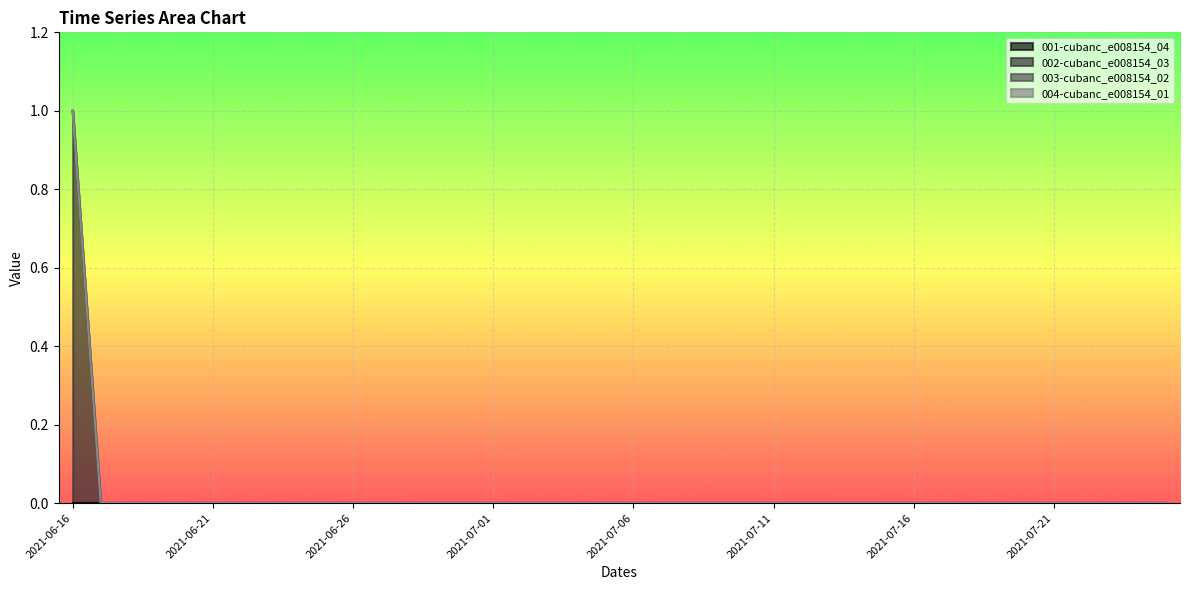

Does the chart display data point markers on the line(s)?

No